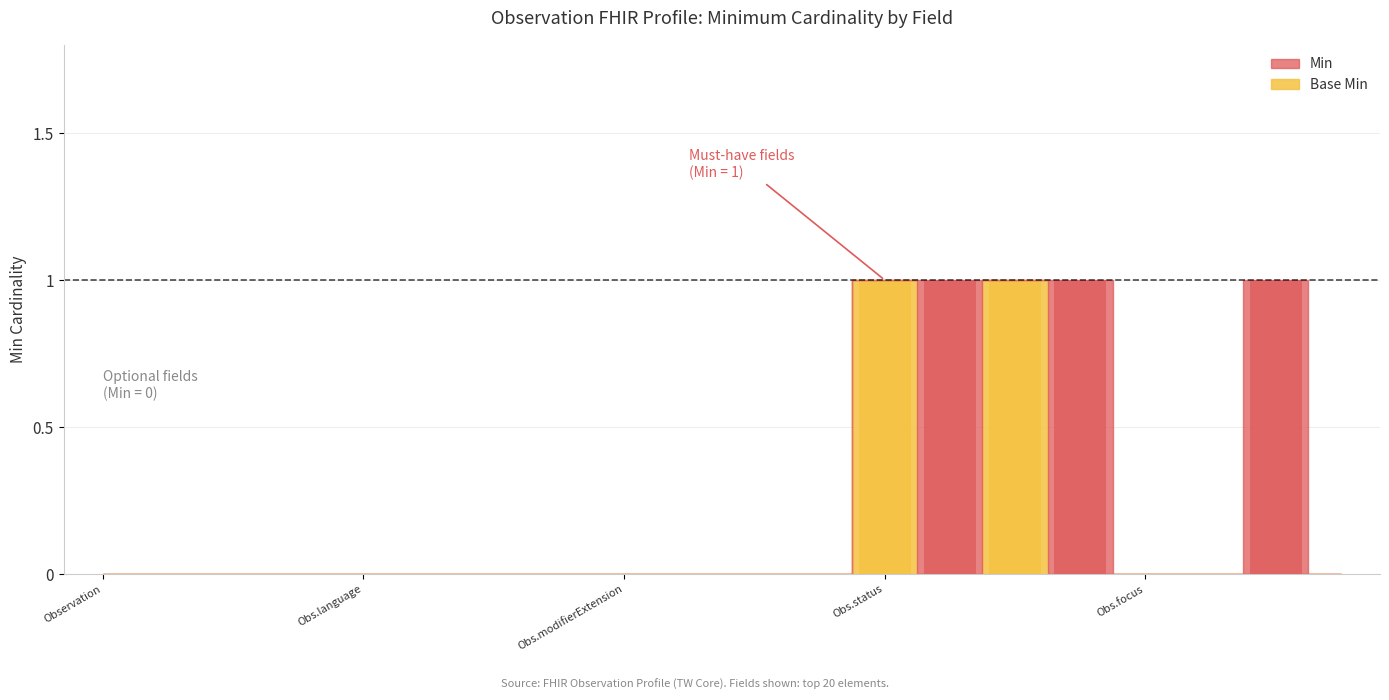

The value at Observation.encounter is 0. True or false?

True